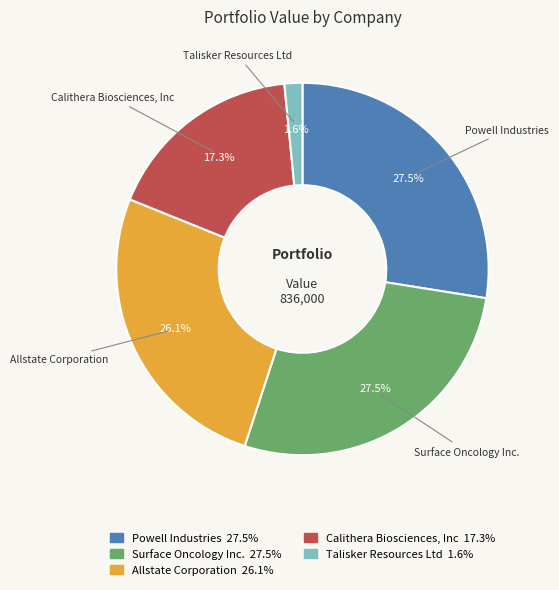

What is the smallest slice in the pie chart?

Talisker Resources Ltd